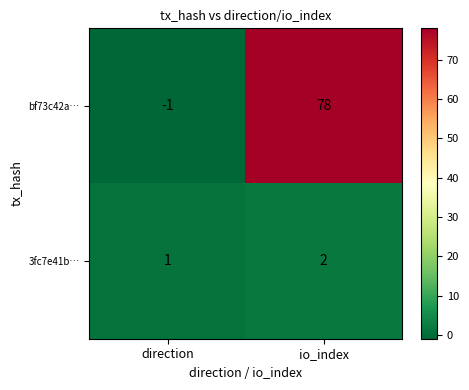

Which label corresponds to the smallest value in the chart?

direction